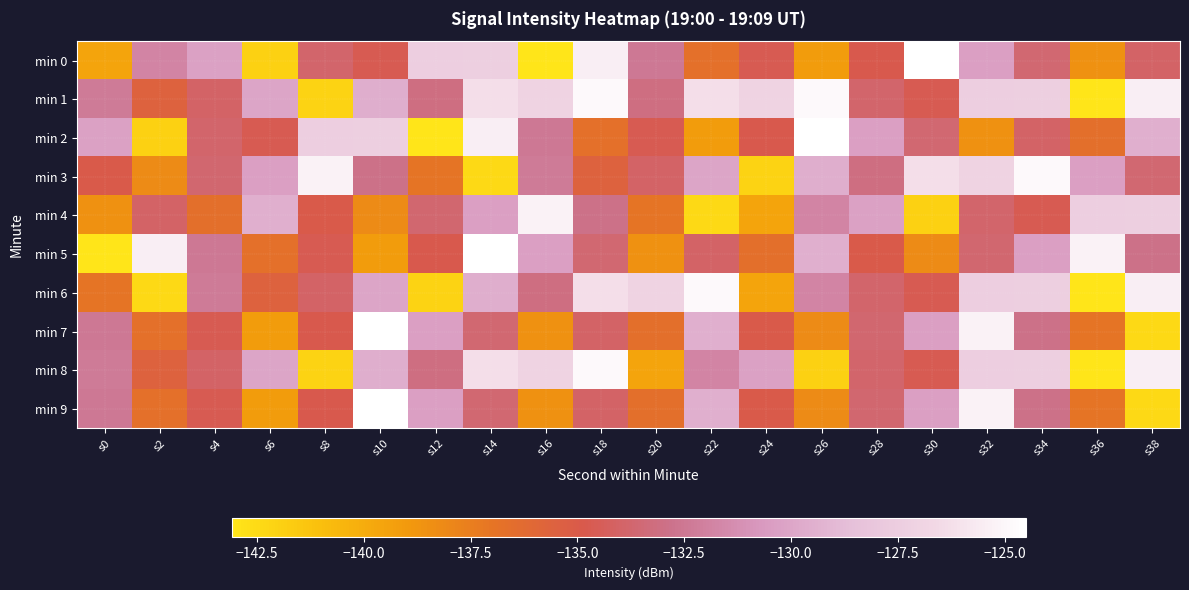

How many data points does each series have?

20